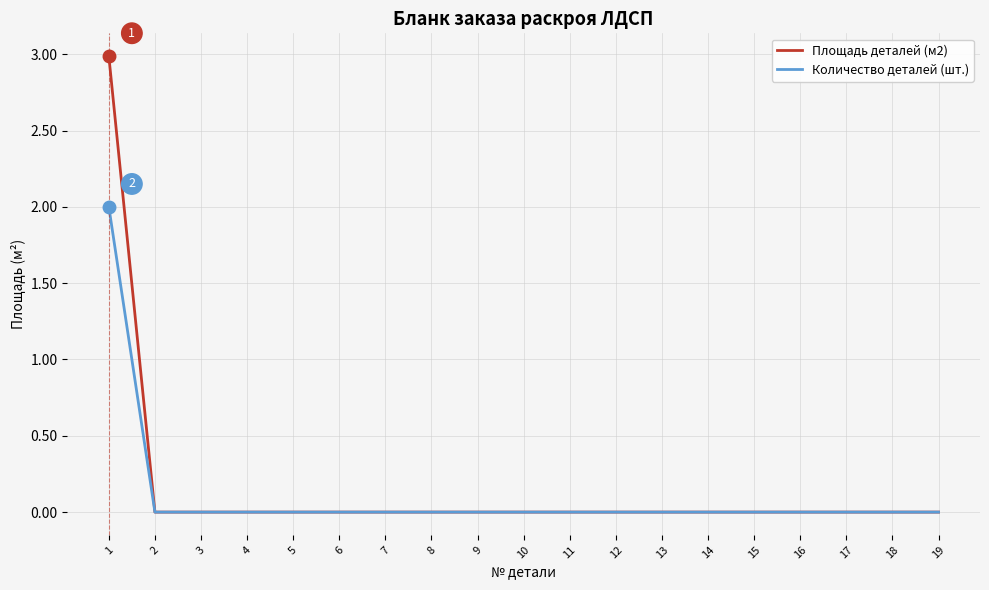

What is the maximum value shown in the chart?

3.0